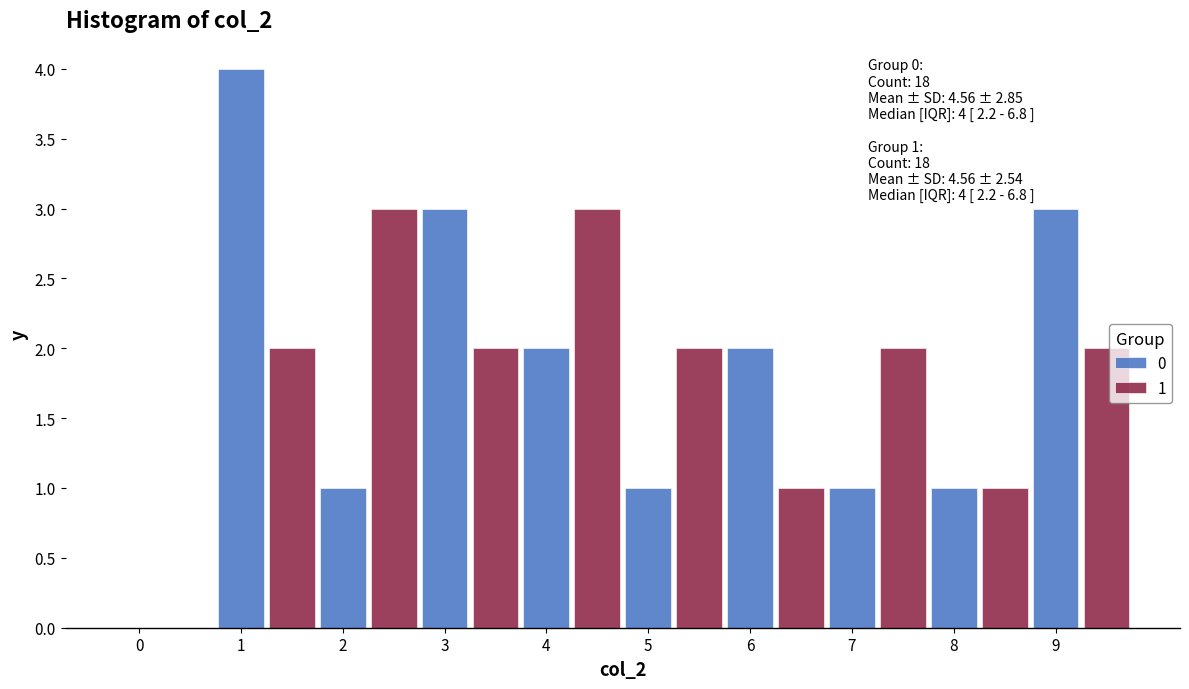

What is the maximum value shown in the chart?

4